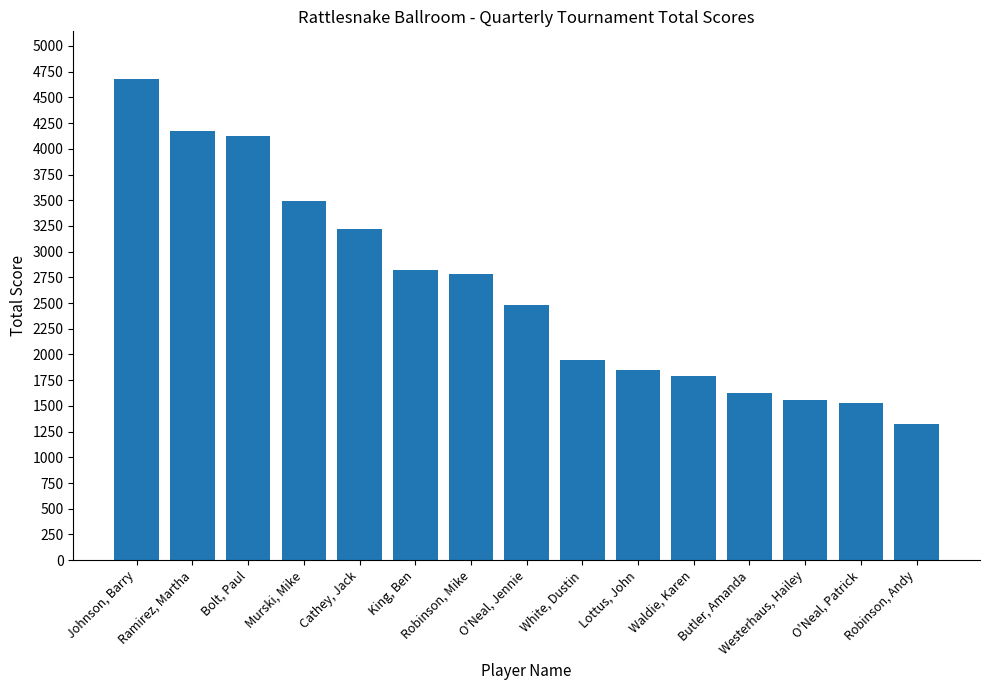

How many distinct data groups are displayed?

1